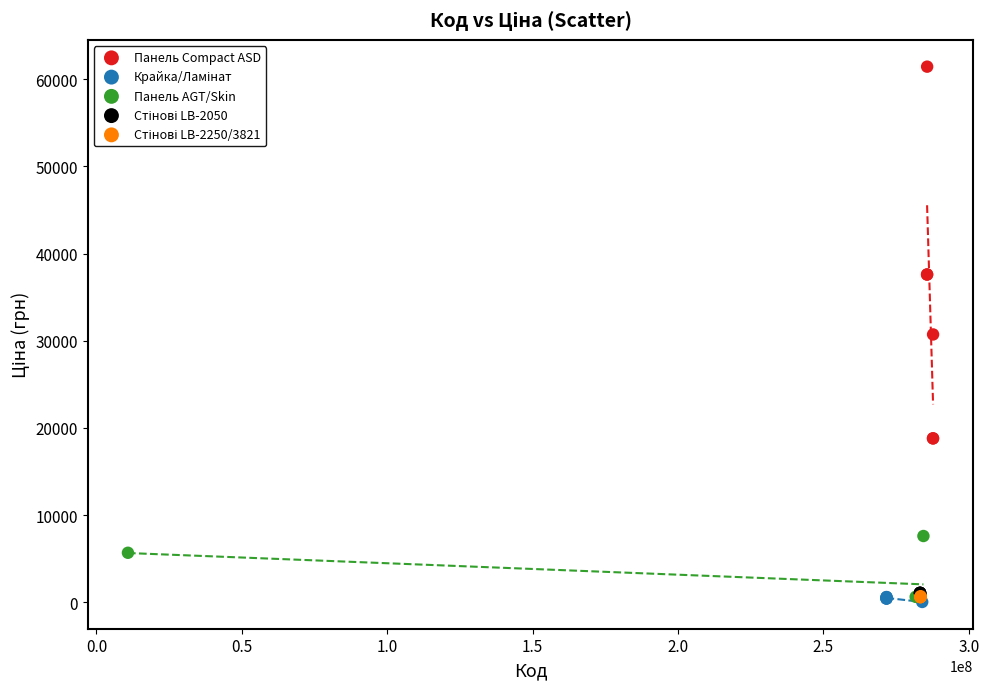

Which series has the widest spread of Y values?

Панель Compact ASD